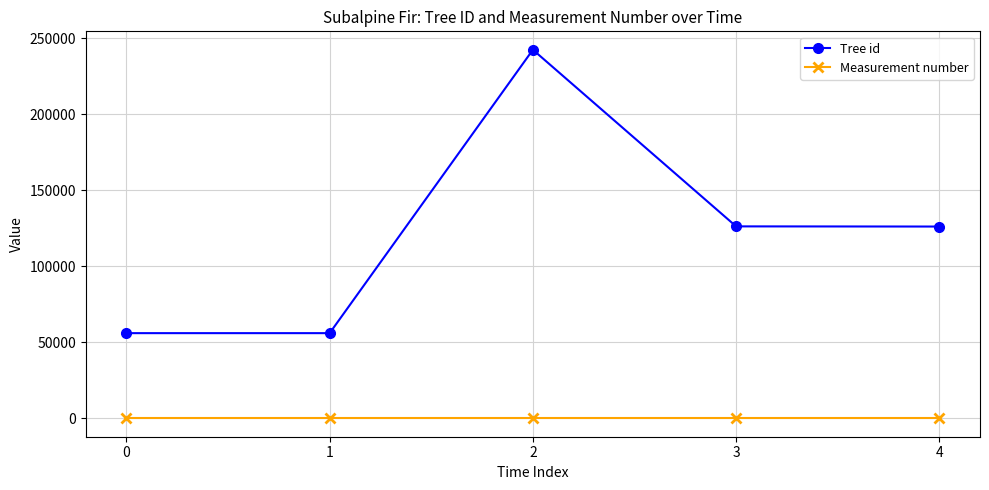

What is the value of the Tree id point at the 1st from the left?

56034